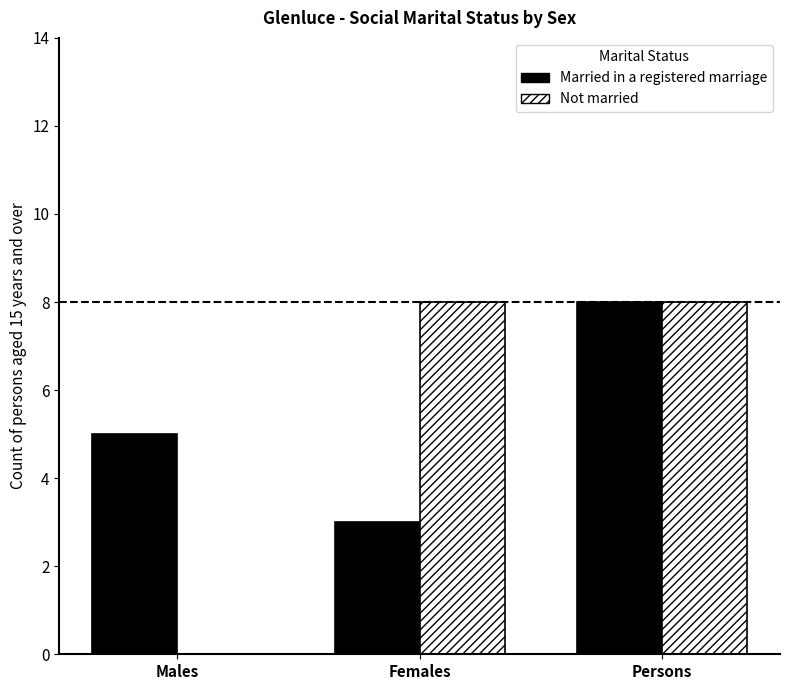

Reading left to right, extract all data points from this chart.

Married in a registered marriage: 5	3	8
Not married: 0	8	8